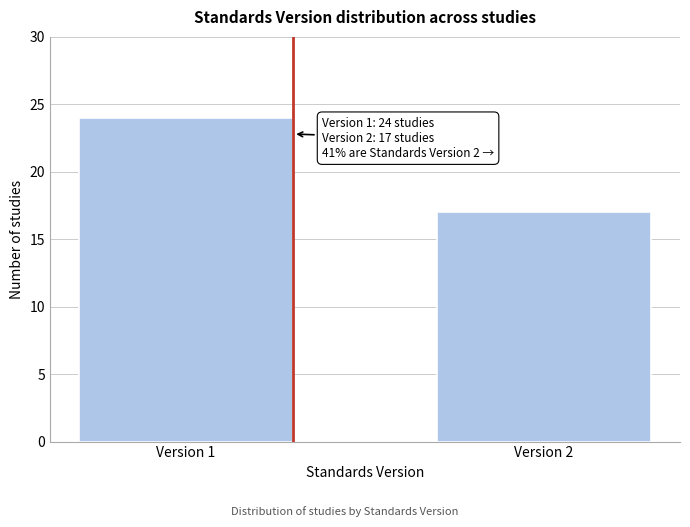

Reading left to right, what are all the values shown in this chart?

Version 1=24	Version 2=17